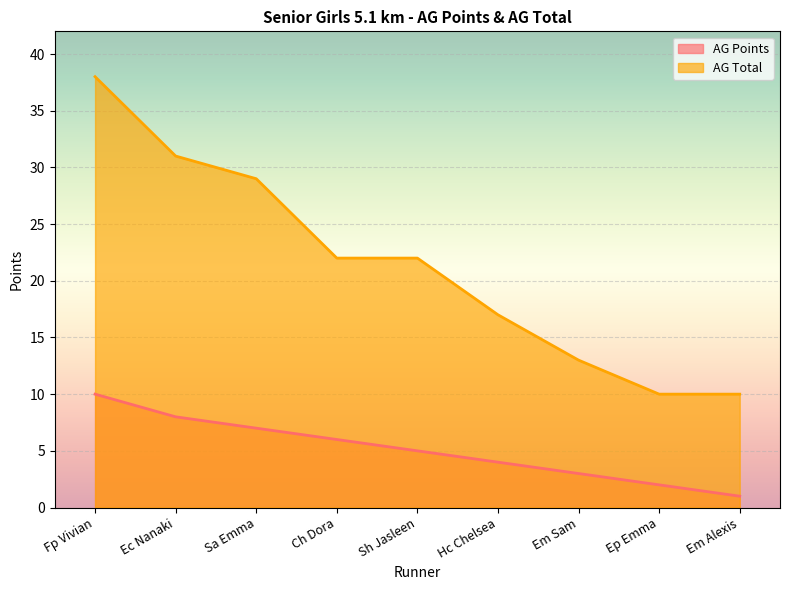

What is the approximate value of AG Points at Em Alexis?

1